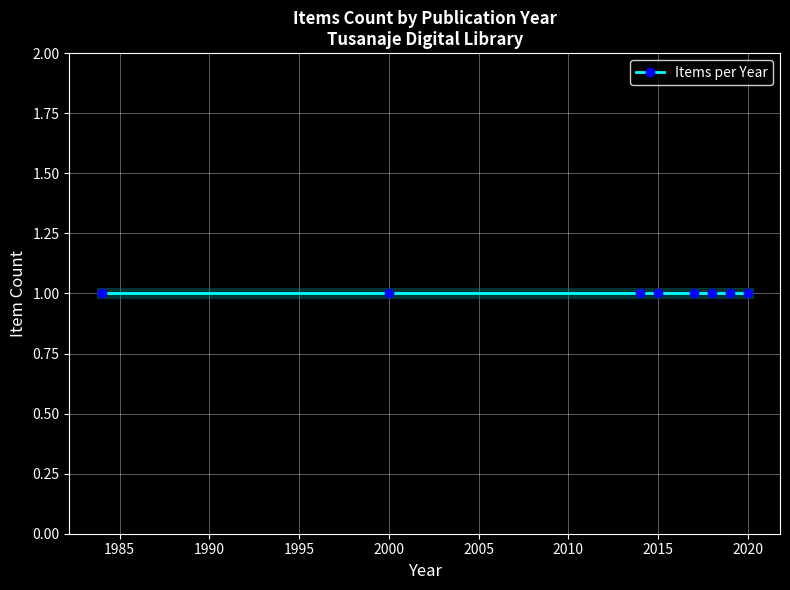

True or false: the data shows 1 at 2017.

True